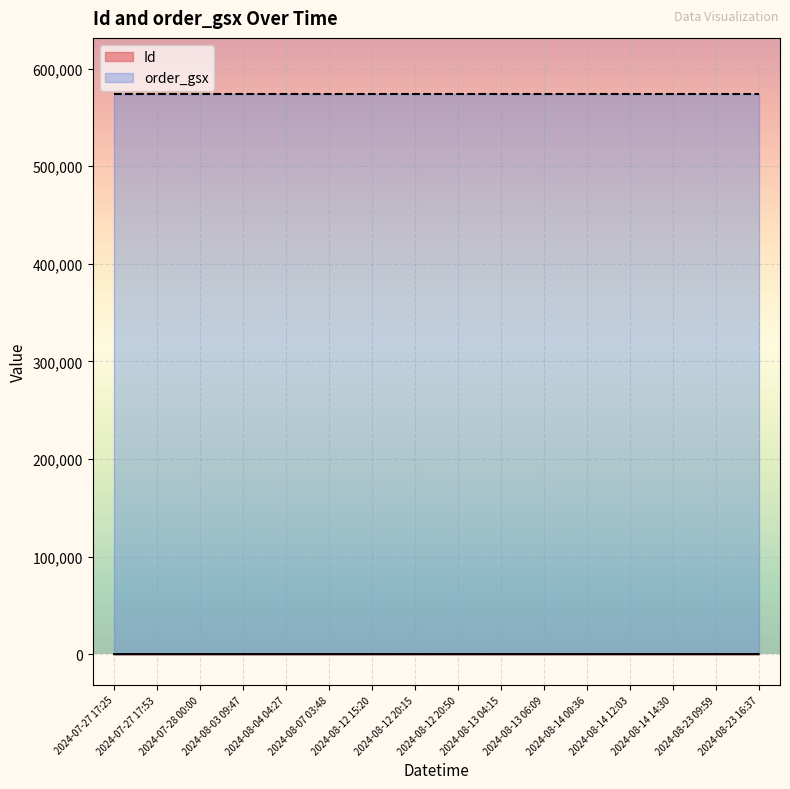

How many values are below 16?

8